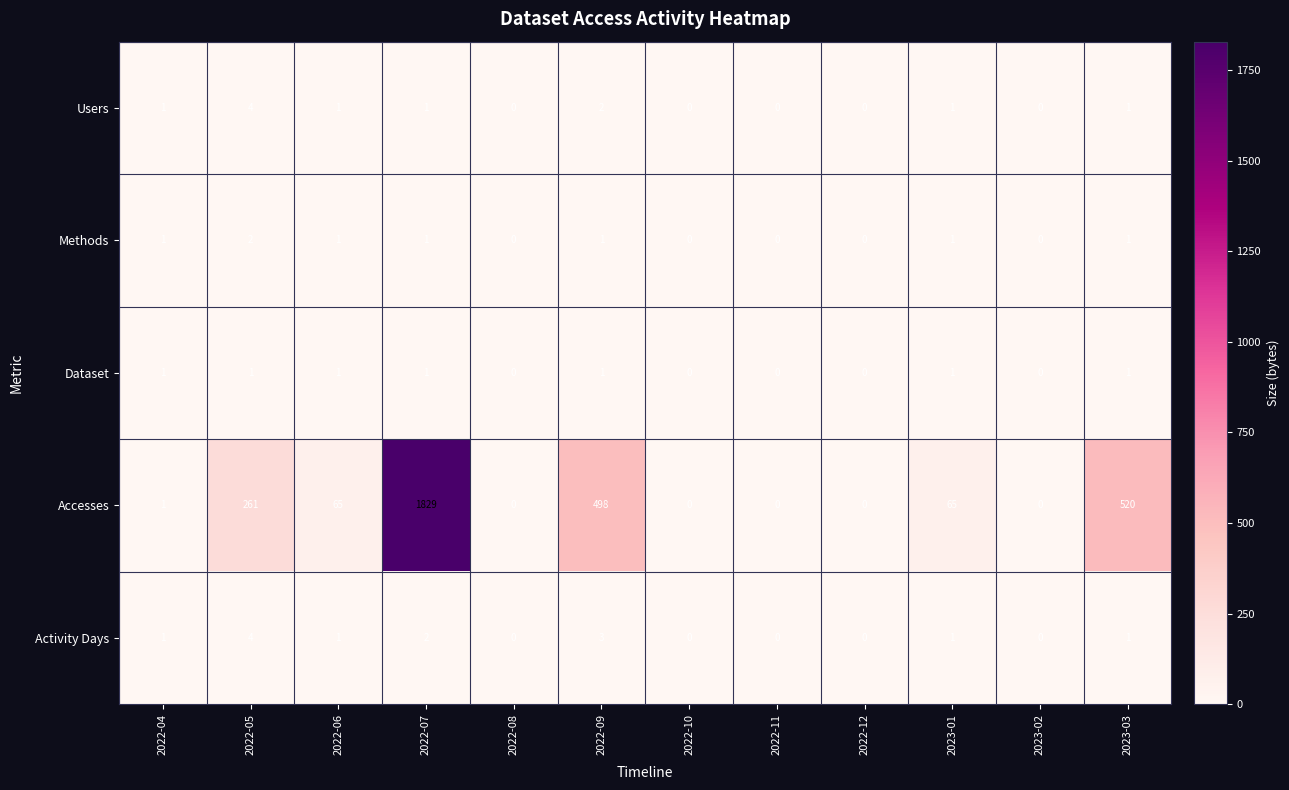

What is the difference between the highest and lowest values at 2022-05?

260